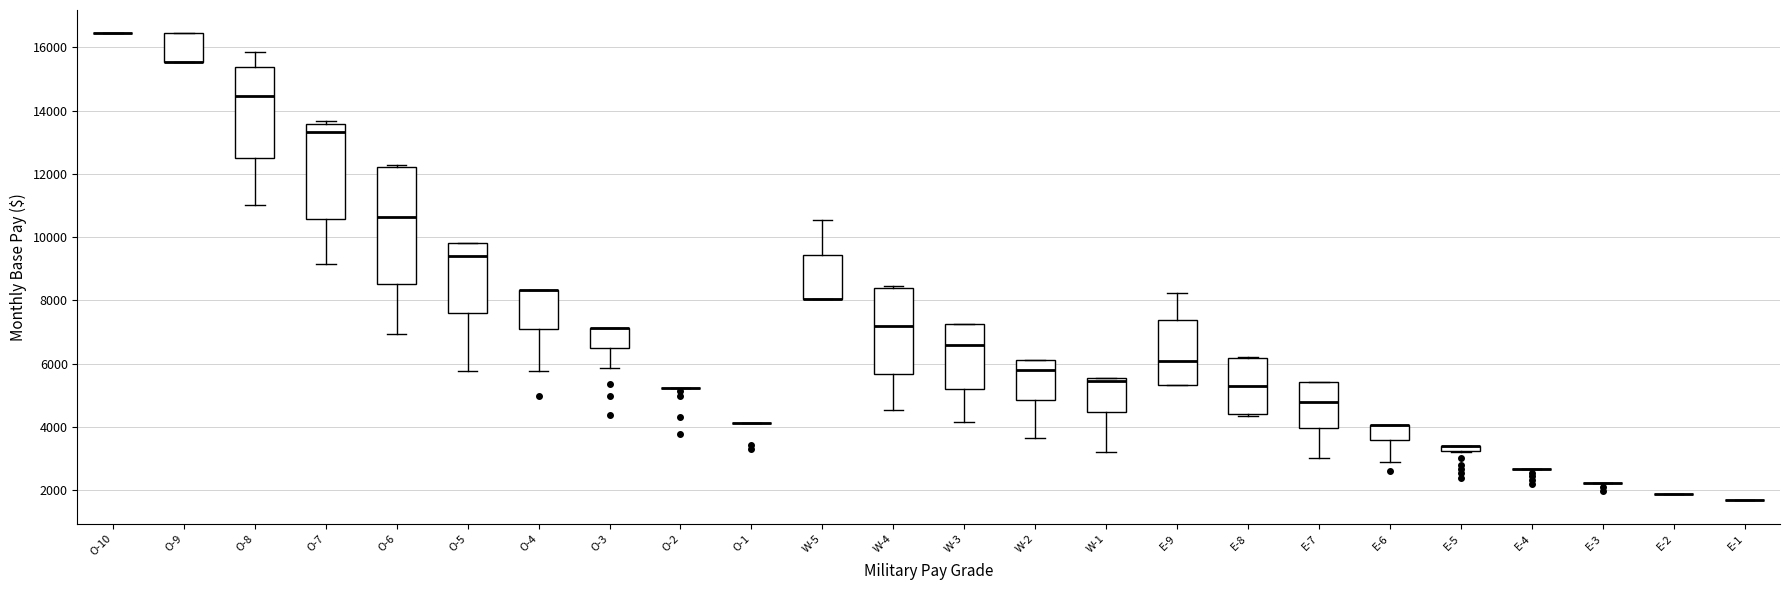

Comparing the boxes themselves (not the whiskers), which one is the tallest?

O-6